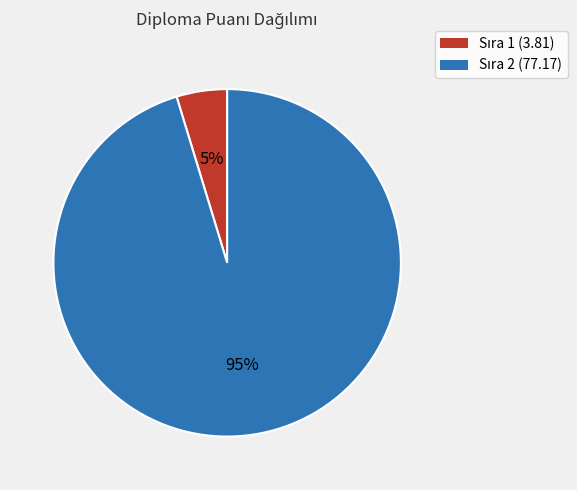

To the nearest percent, what is the average slice percentage?

50%